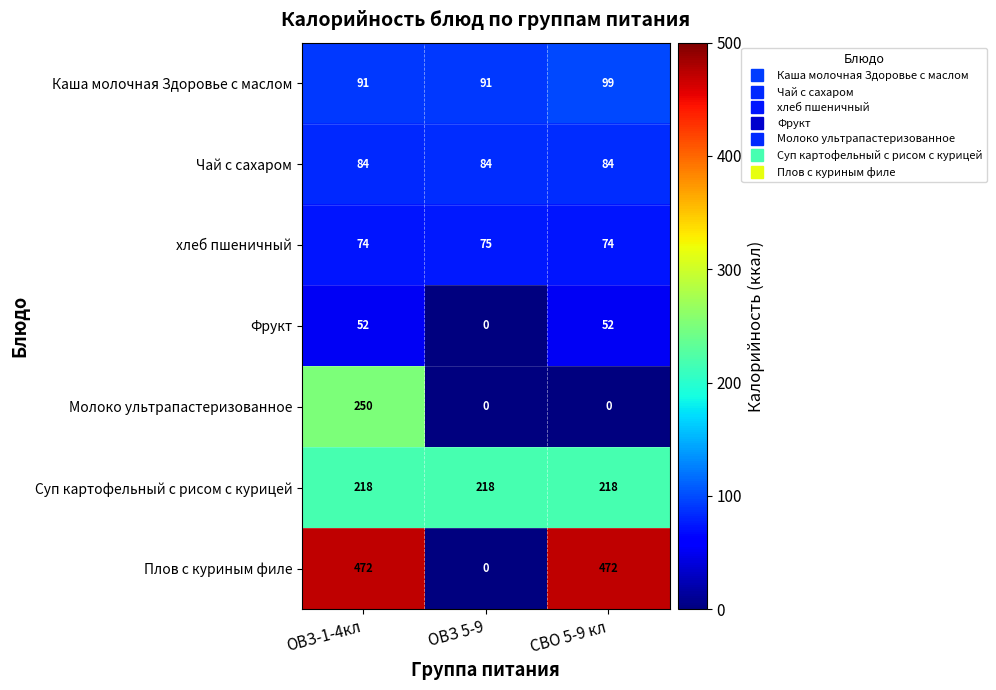

Reading left to right, transcribe all the data shown in this chart.

Каша молочная Здоровье с маслом: ОВЗ-1-4кл=91	ОВЗ 5-9=91	СВО 5-9 кл=99
Чай с сахаром: ОВЗ-1-4кл=84	ОВЗ 5-9=84	СВО 5-9 кл=84
хлеб пшеничный: ОВЗ-1-4кл=74	ОВЗ 5-9=75	СВО 5-9 кл=74
Фрукт: ОВЗ-1-4кл=52	ОВЗ 5-9=0	СВО 5-9 кл=52
Молоко ультрапастеризованное: ОВЗ-1-4кл=250	ОВЗ 5-9=0	СВО 5-9 кл=0
Суп картофельный с рисом с курицей: ОВЗ-1-4кл=218	ОВЗ 5-9=218	СВО 5-9 кл=218
Плов с куриным филе: ОВЗ-1-4кл=472	ОВЗ 5-9=0	СВО 5-9 кл=472